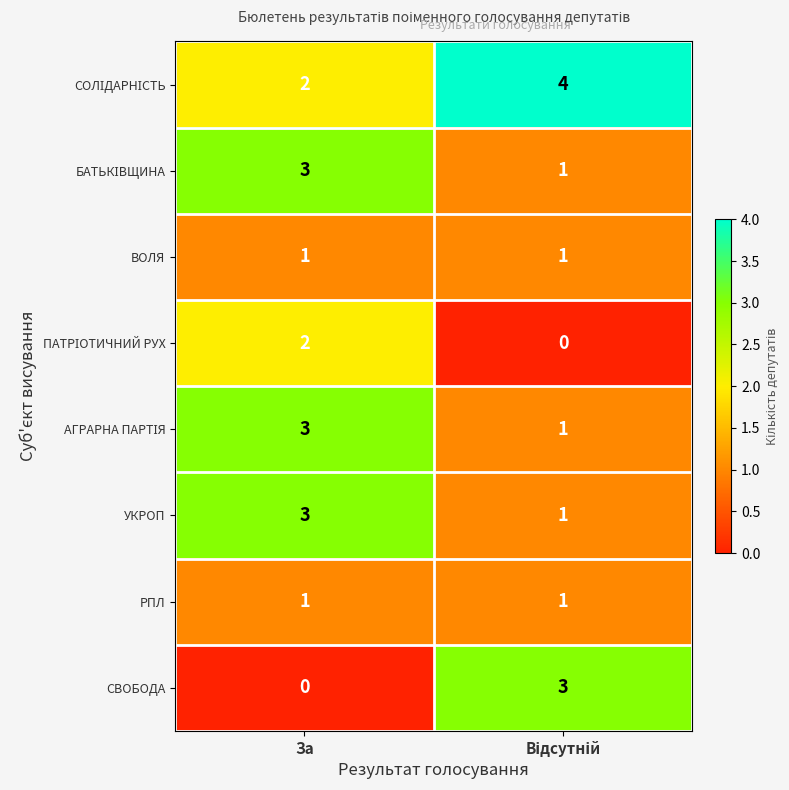

What is the maximum value shown in the chart?

4